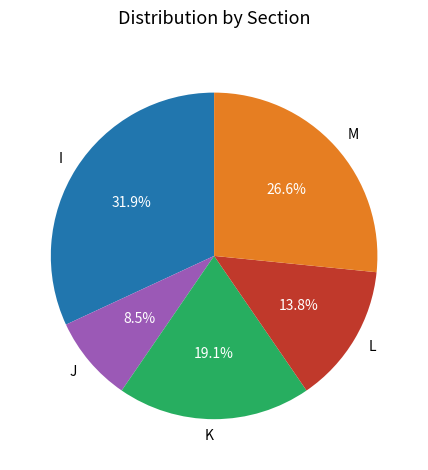

Approximately how many times larger is the value at M compared to I?

0.8